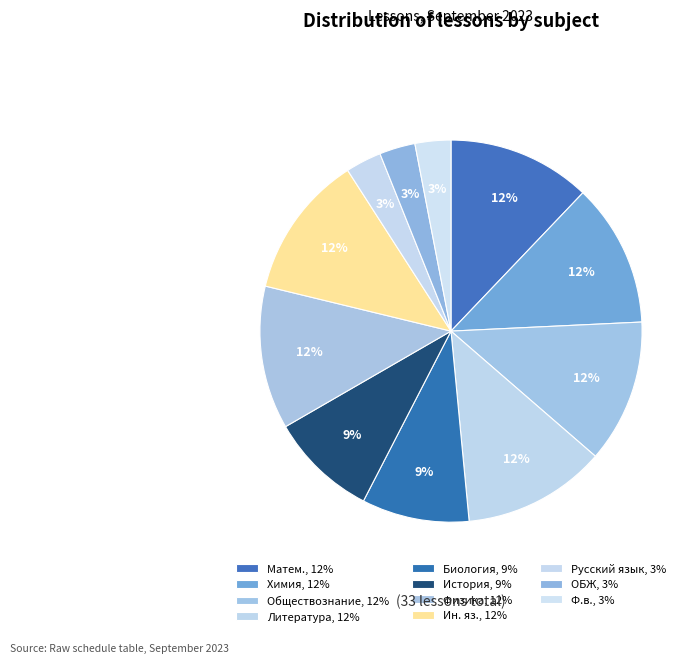

How many segments does this pie chart have?

11